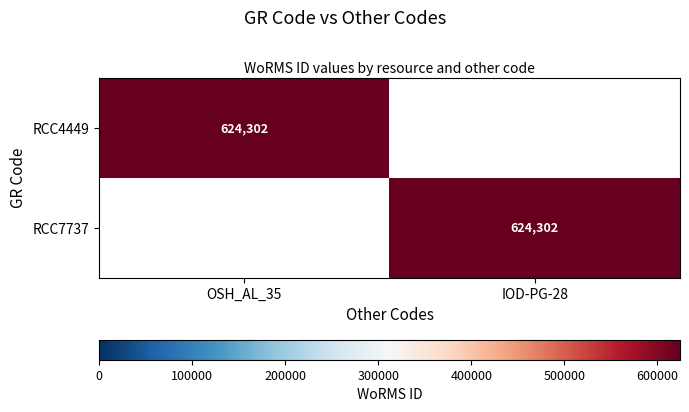

The RCC7737 series shows 419175 at IOD-PG-28. True or false?

False